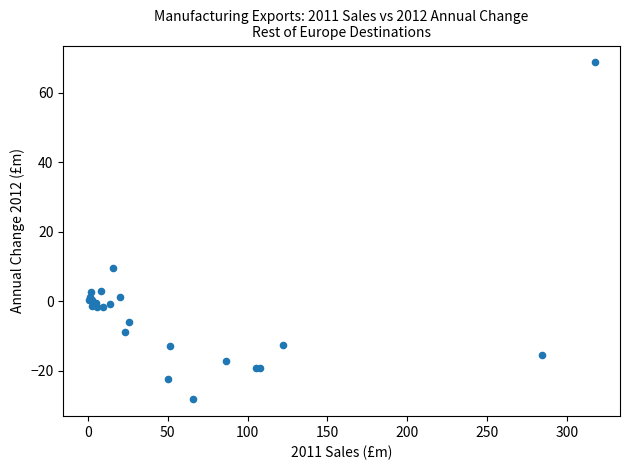

What Y value in the scatter plot is closest to 20?

9.4